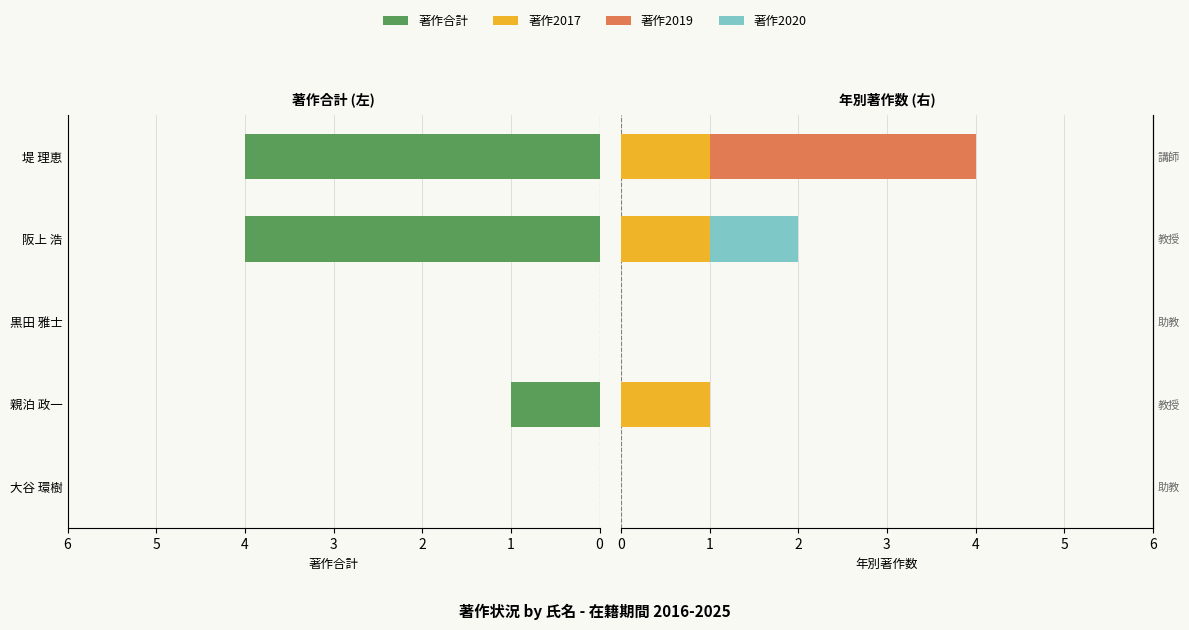

What are all the series names shown in the legend?

著作合計, 著作2017, 著作2019, 著作2020